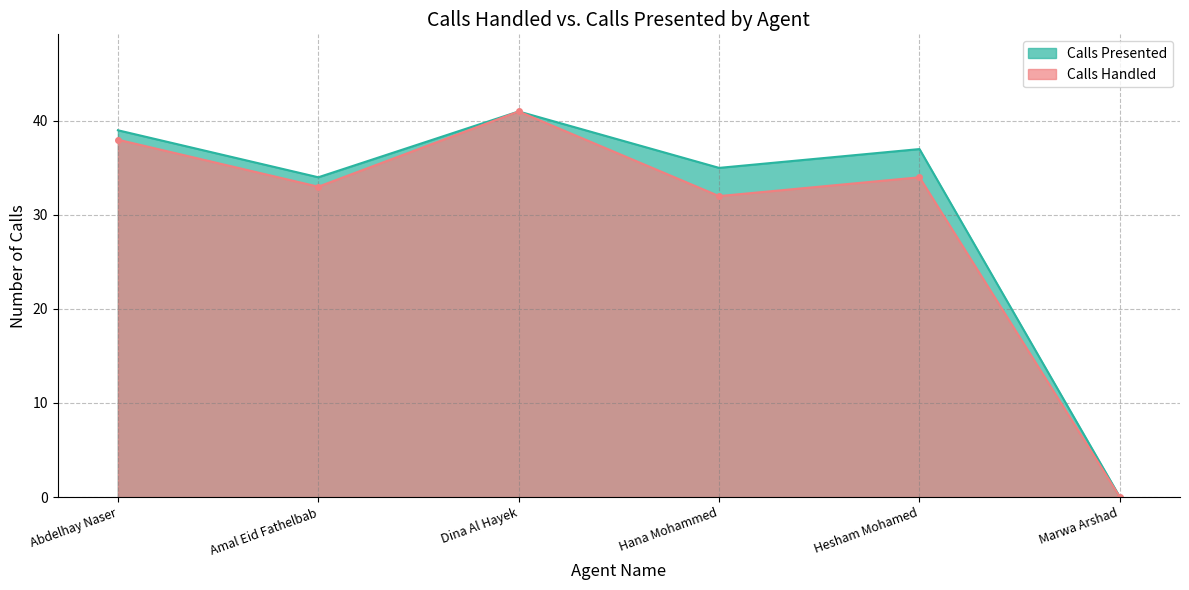

What position from the right is Dina Al Hayek?

4